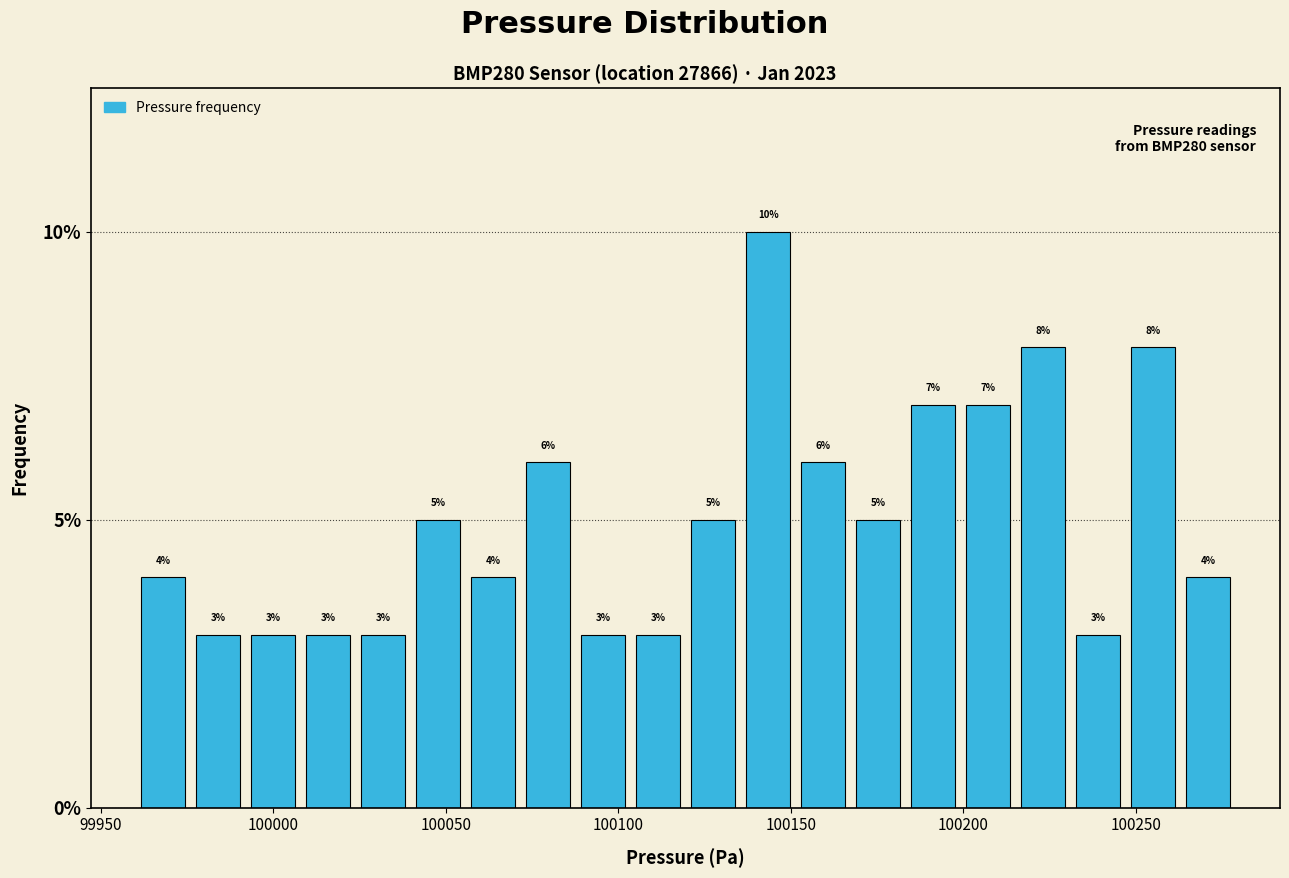

Read against the x-axis, roughly where is the centre of the tallest bar?

100145